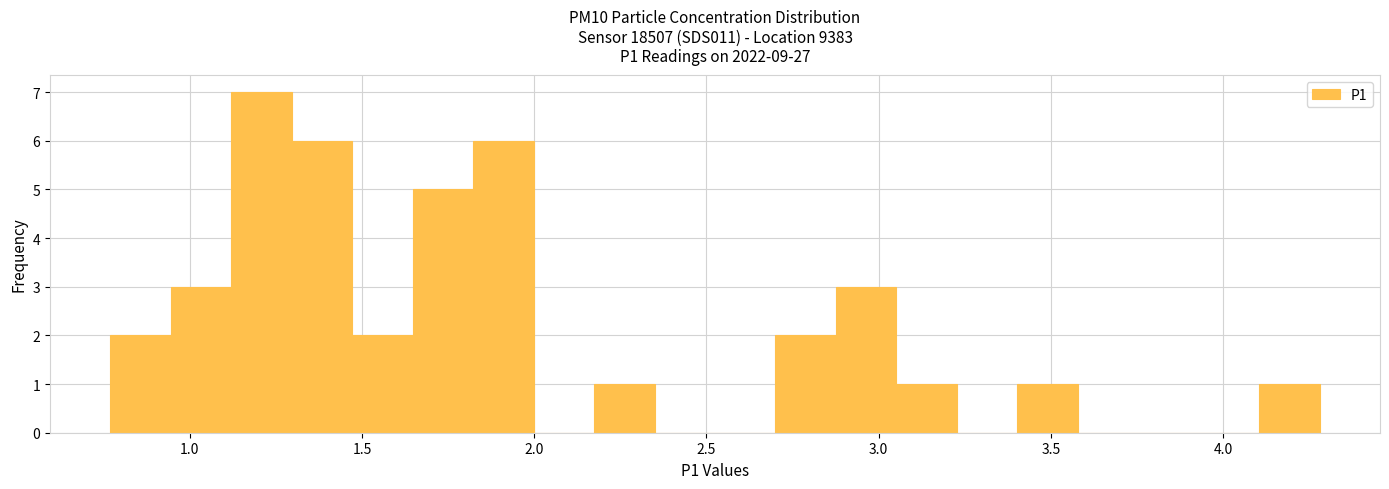

Around what value on the x-axis is the tallest bar? Give the approximate position of its centre, as read against the axis.

1.20